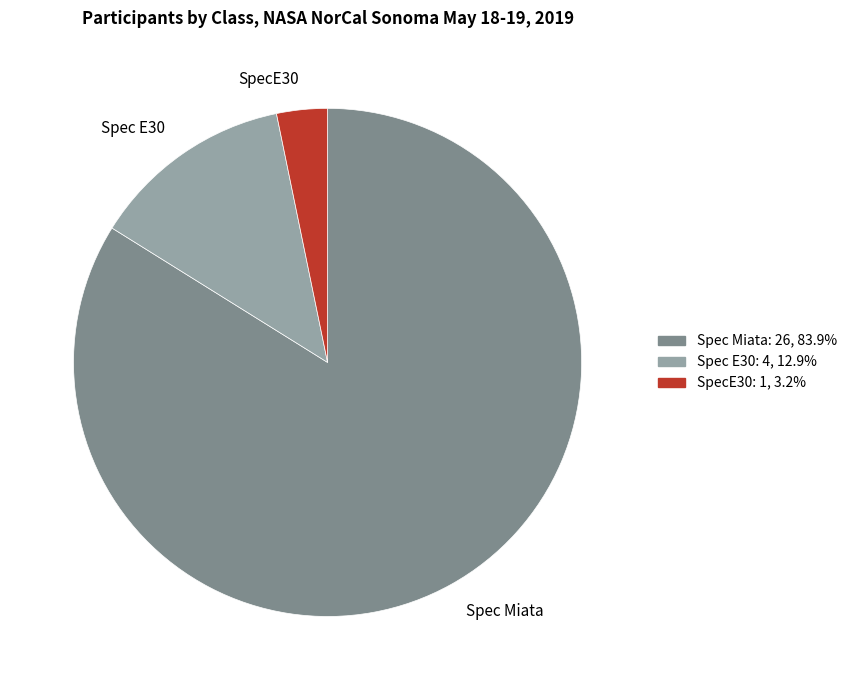

The Spec E30 slice represents 4% of the pie. True or false?

False